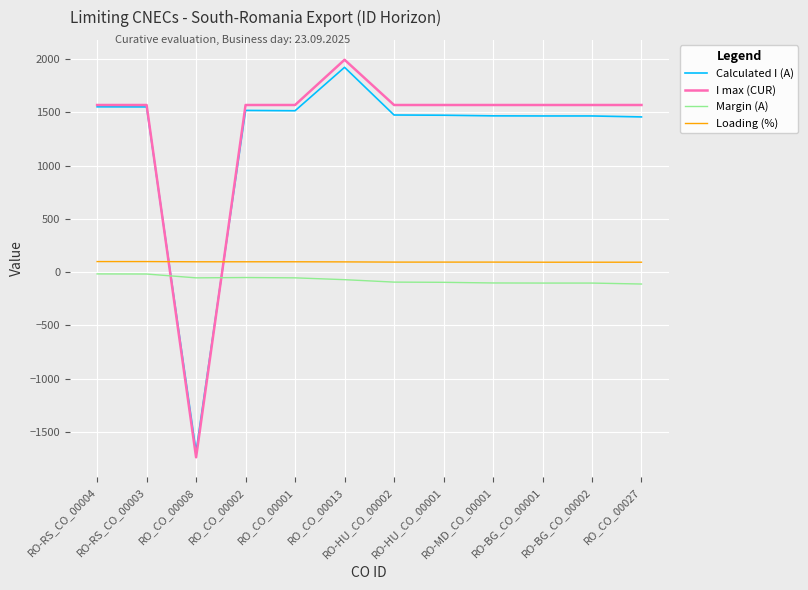

True or false: Loading (%) has a value of 93 at RO-BG_CO_00001.

True